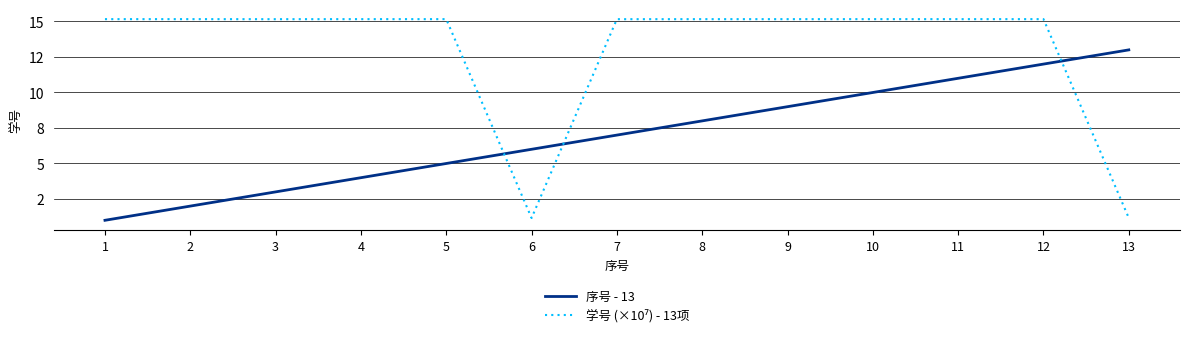

Which series has the largest range (max minus min)?

学号 (×10⁷) - 13项